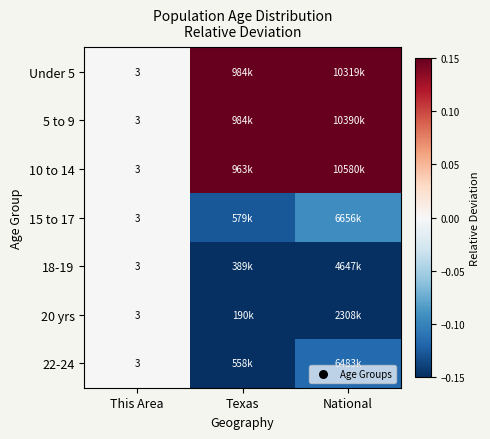

Rank the series at Texas from lowest to highest value.

20 yrs, 18-19, 22-24, 15 to 17, 10 to 14, 5 to 9, Under 5